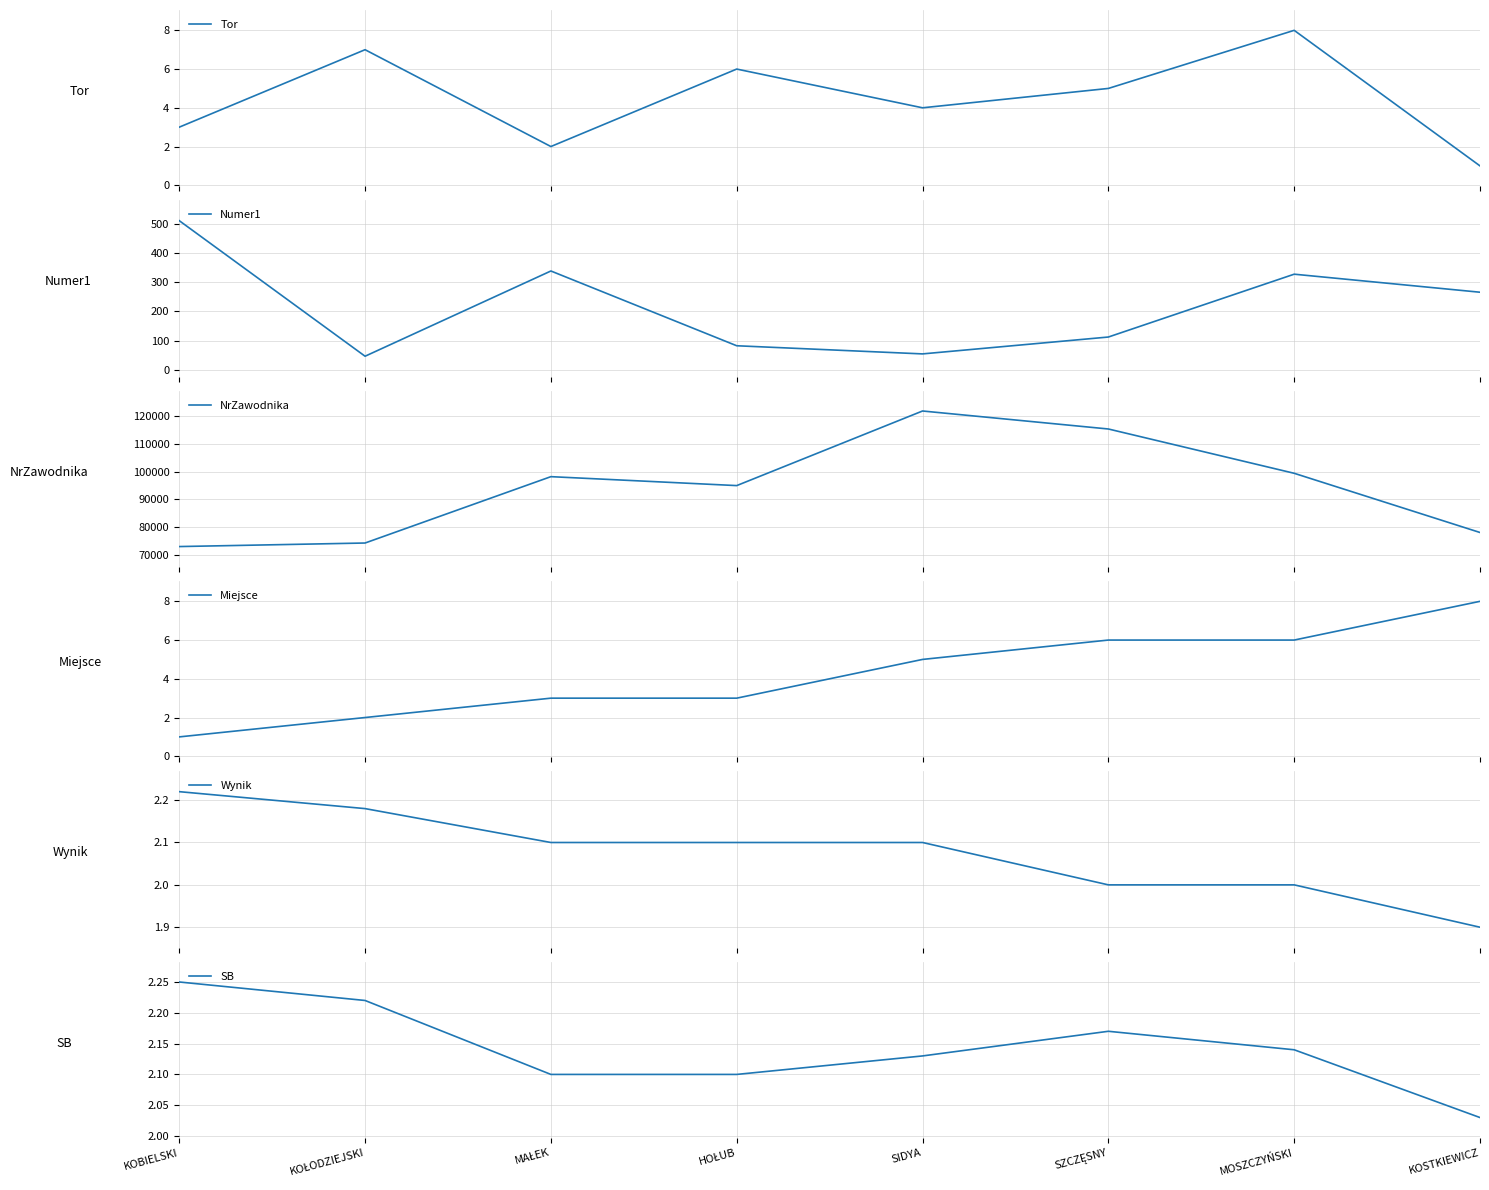

Is the value of Numer1 at KOSTKIEWICZ greater than the value of NrZawodnika at KOSTKIEWICZ?

No